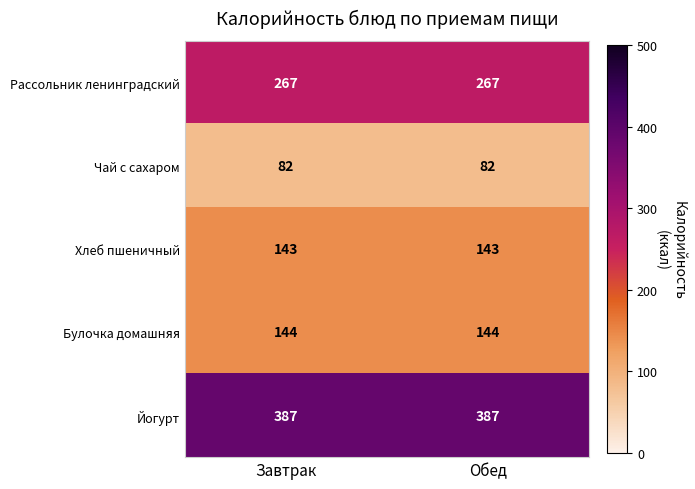

What is the sum of all Йогурт values?

774